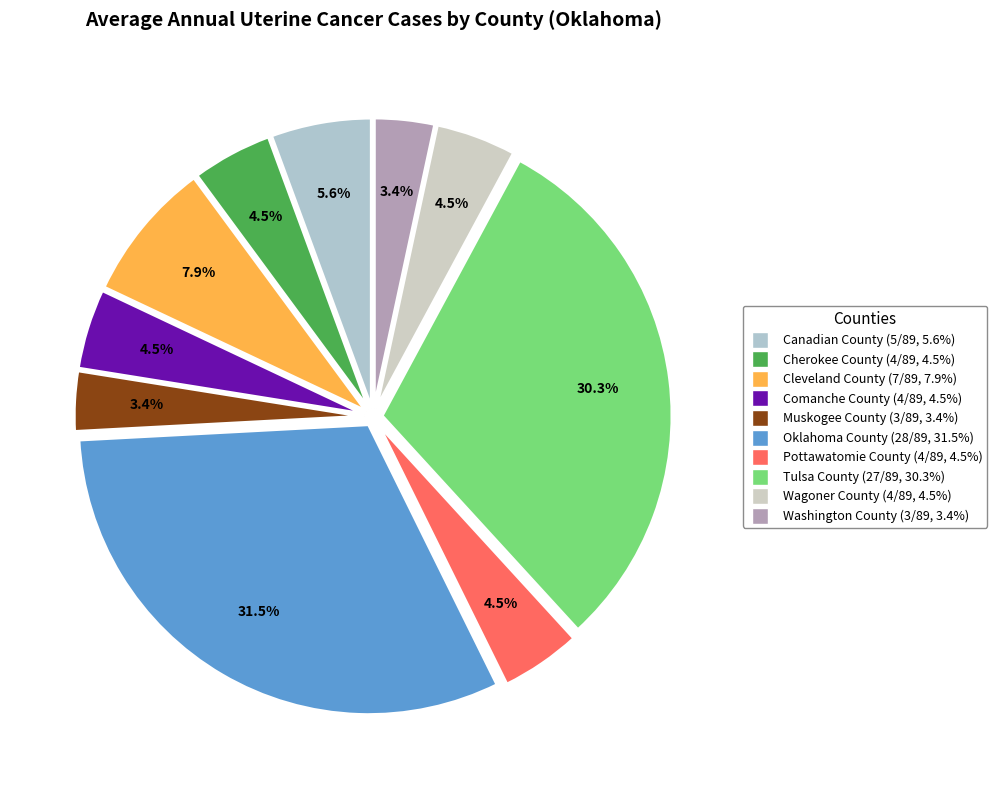

True or false: Oklahoma County accounts for 26% of the total.

False